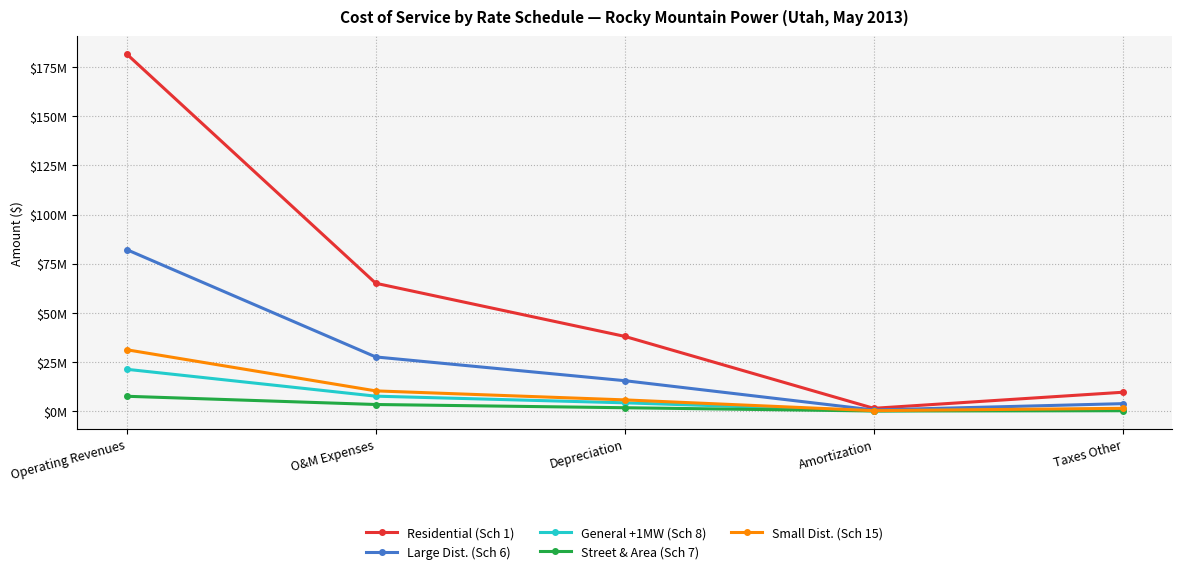

What is the value of the Residential (Sch 1) point at the 5th from the left?

9579504.1